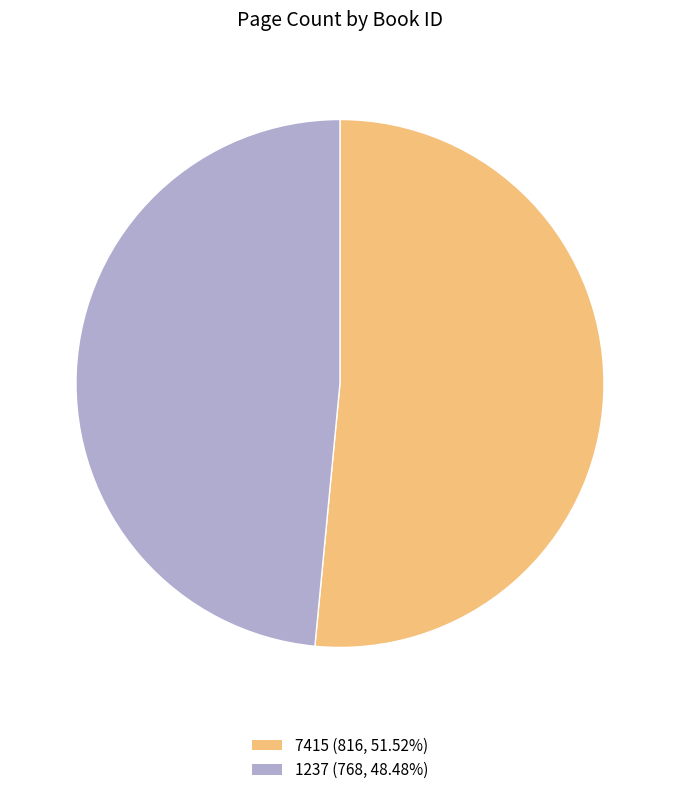

Does 7415 account for over 50% of the chart?

Yes